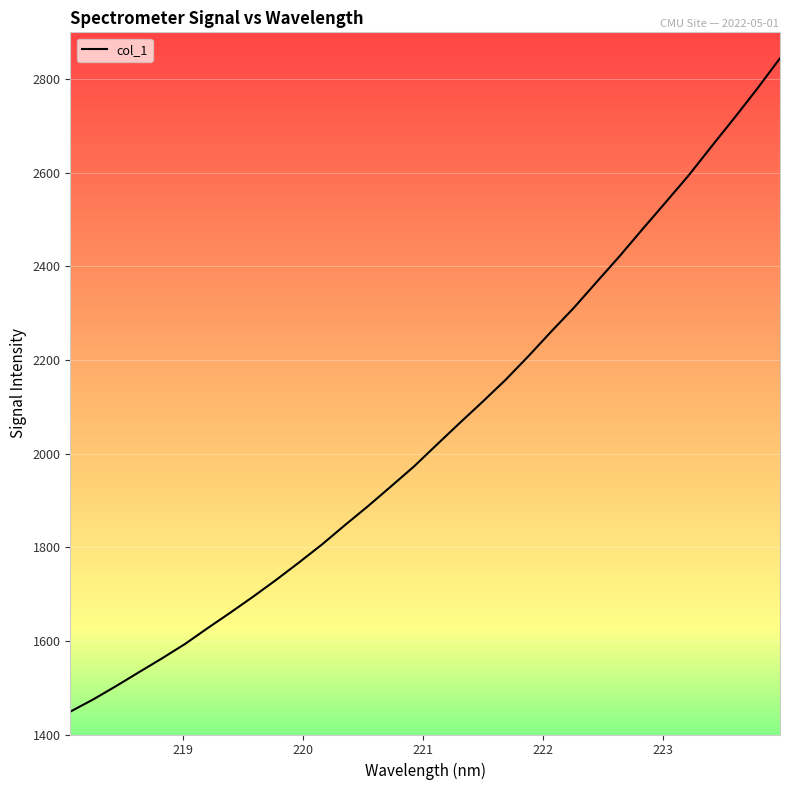

What is the difference between the maximum and minimum values?

1395.8